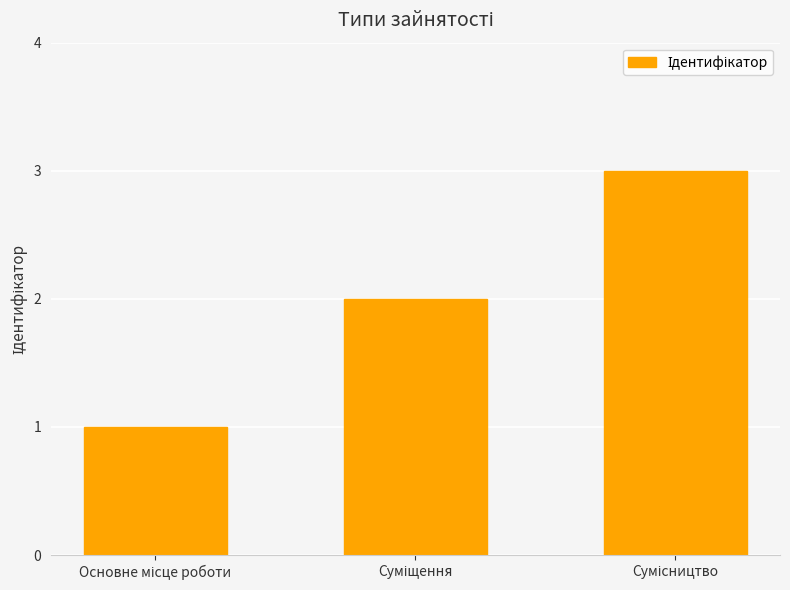

What is the sum of all values?

6